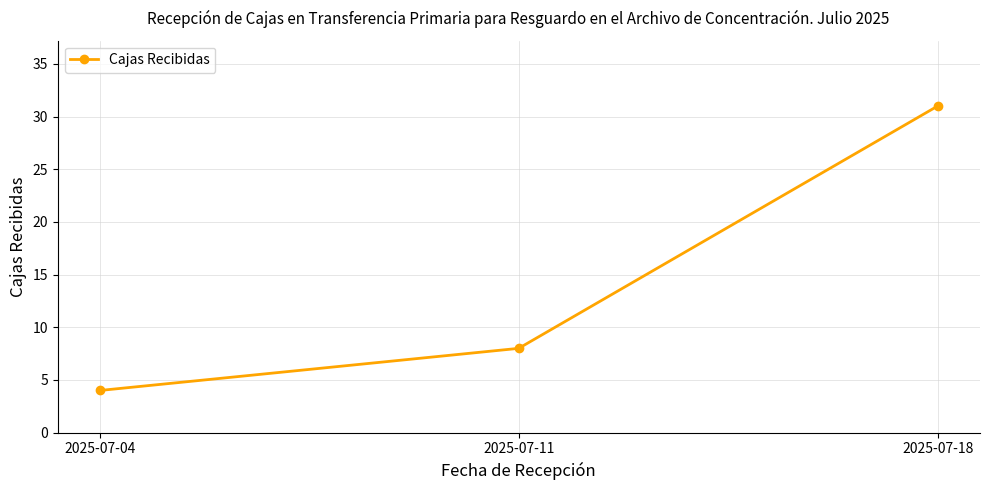

What value does the data have at 2025-07-04?

4